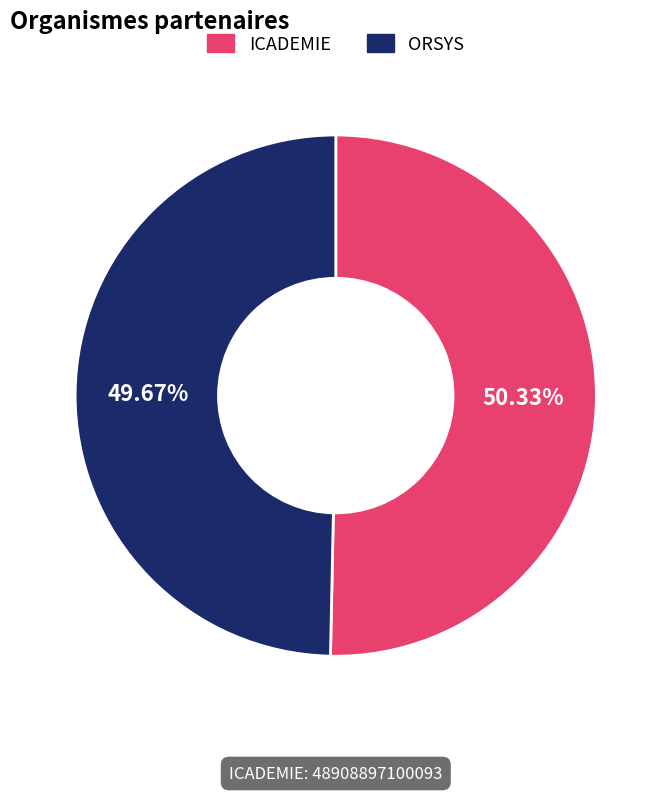

Which slice is the largest?

ICADEMIE